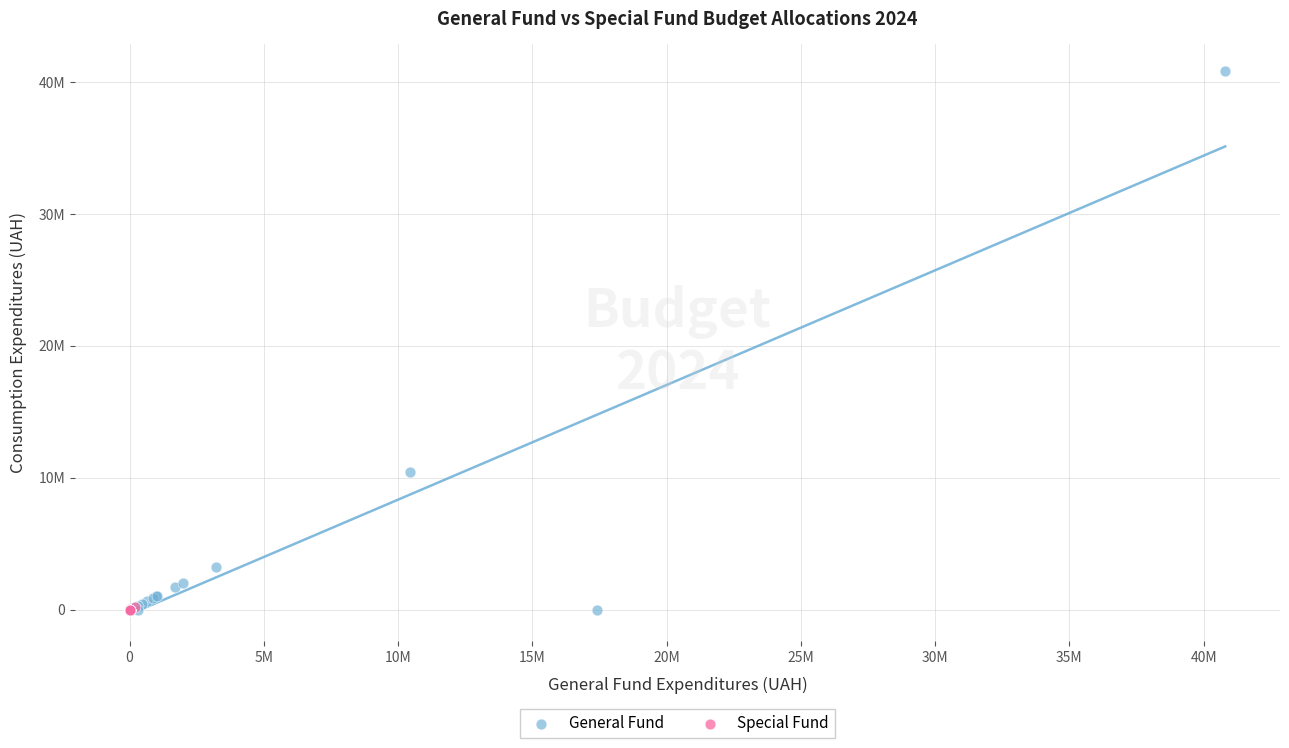

What are all the series names shown in the legend?

General Fund, Special Fund